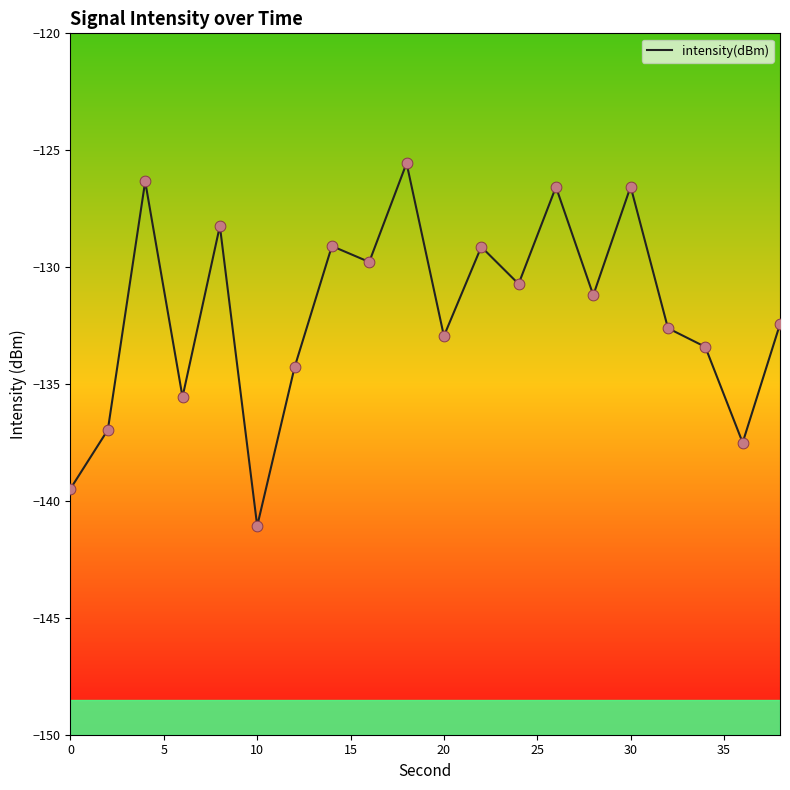

What is the difference between the maximum and minimum values?

15.5